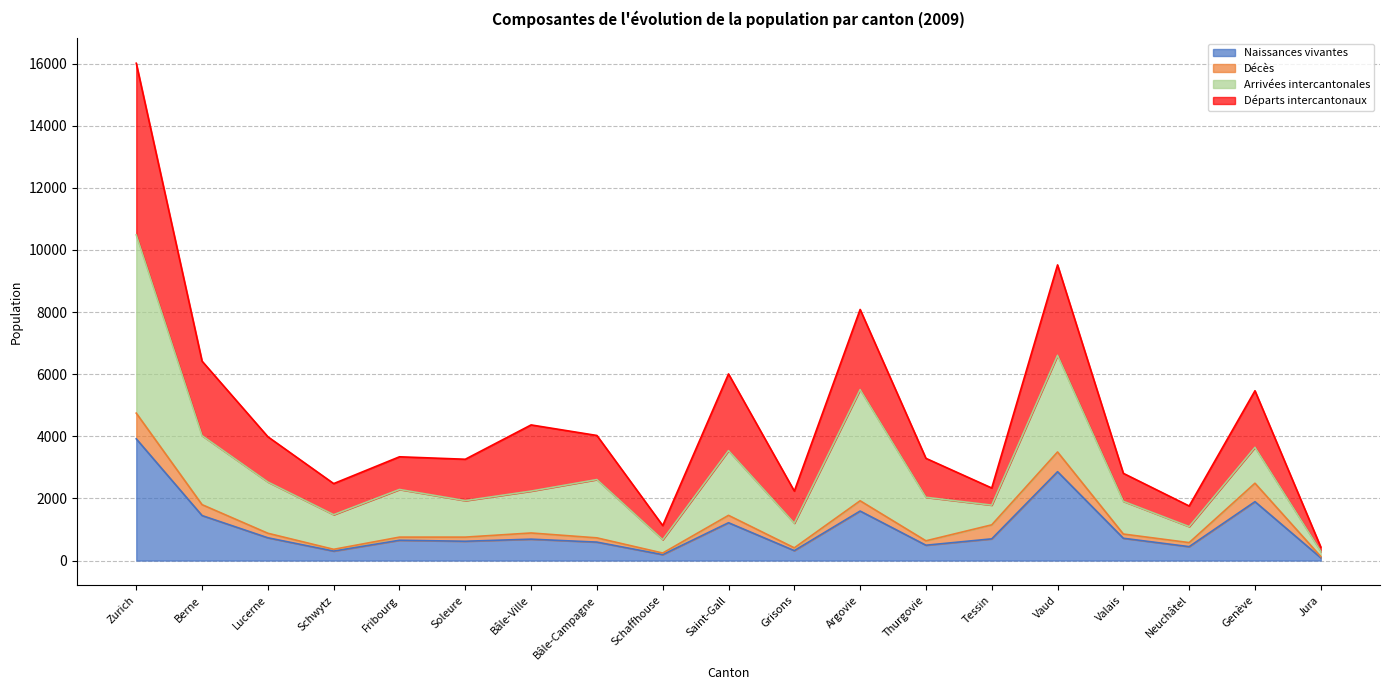

What is the total value across all series at Genève?

5467